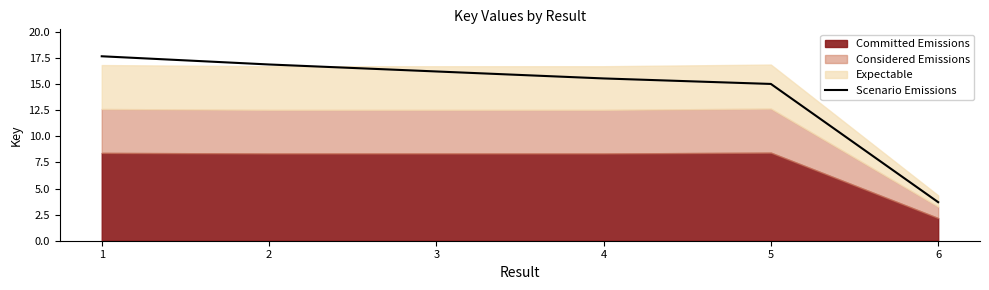

What is the minimum value shown in the chart?

3.7